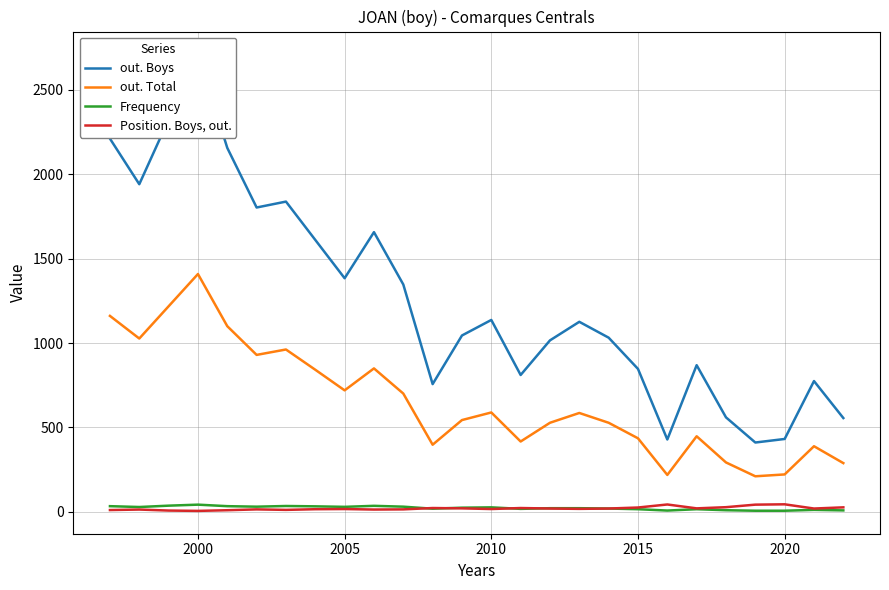

True or false: out. Total and Frequency cross at least once.

False